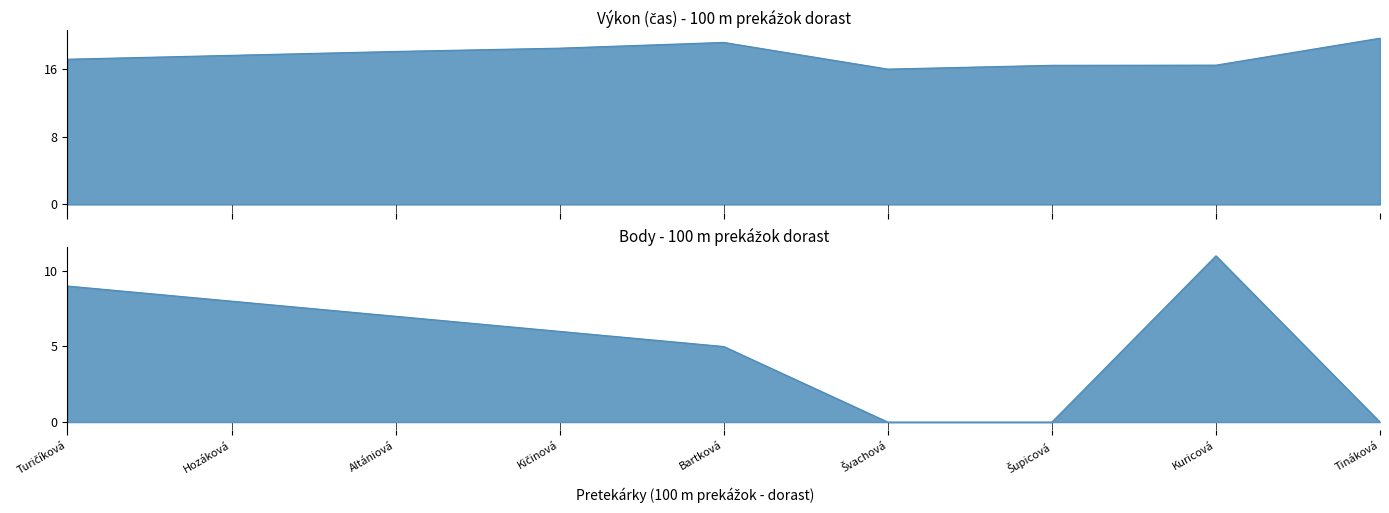

Which series changed the most between Turičíková and Kičinová?

Body